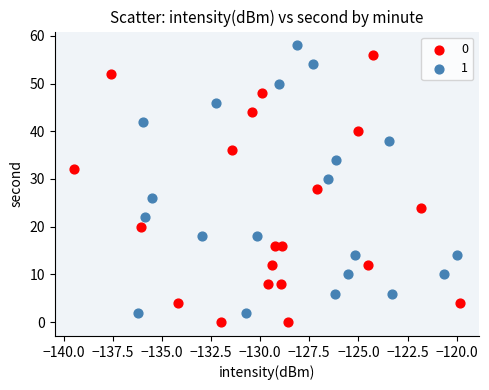

What are all the series names shown in the legend?

0, 1